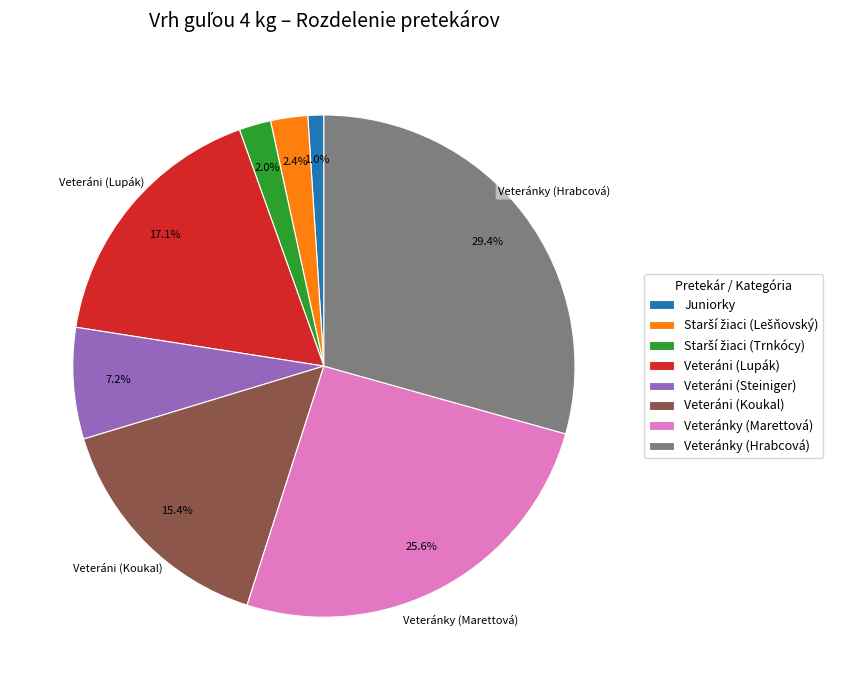

What is the total percentage of Veteráni (Lupák) and Veteránky (Marettová)?

42.7%